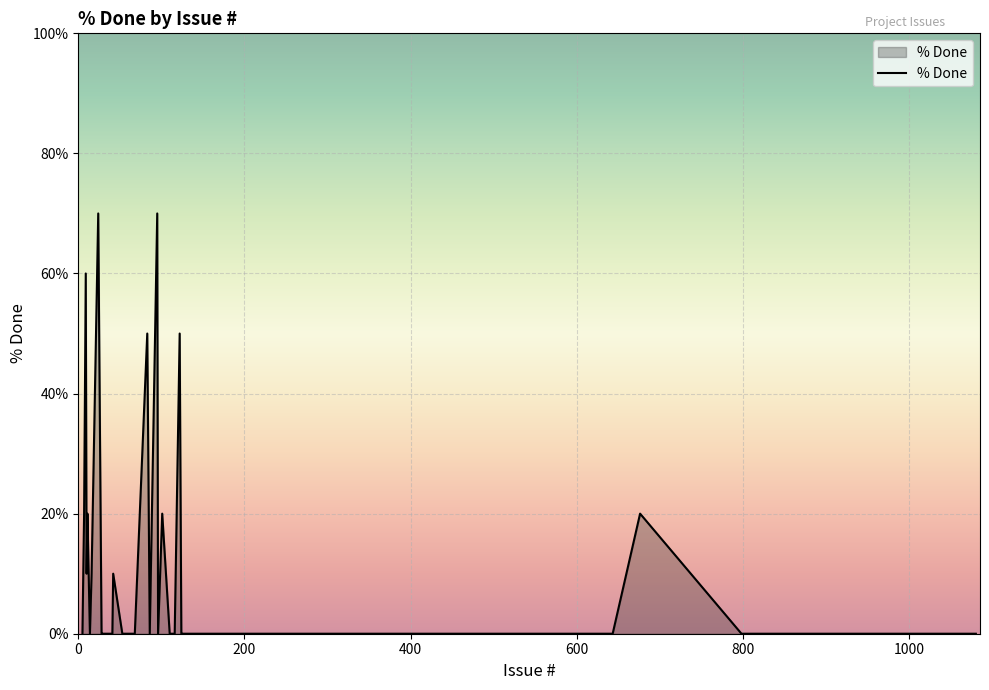

What is the difference between the maximum and minimum values?

70